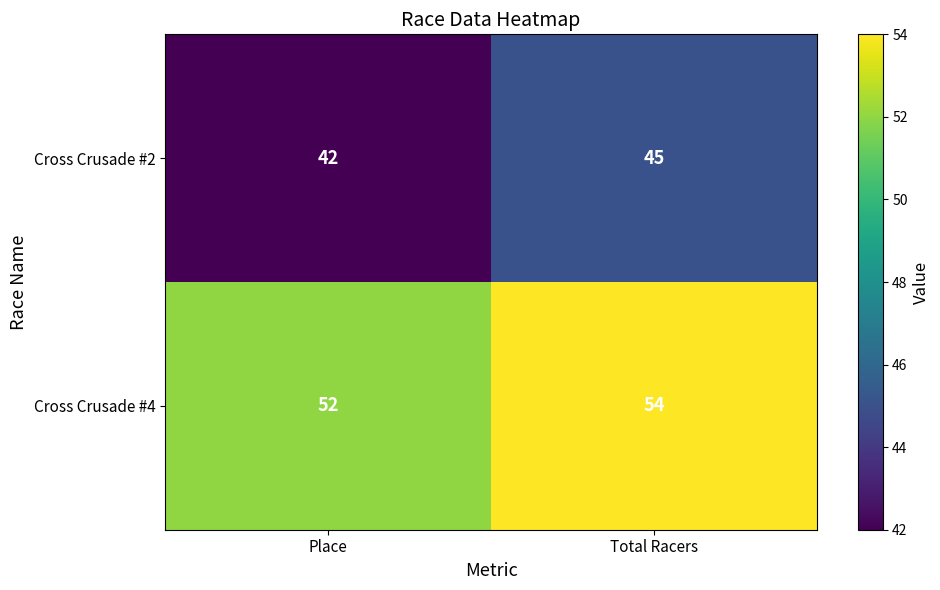

The Cross Crusade #4 series shows 52 at Place. True or false?

True